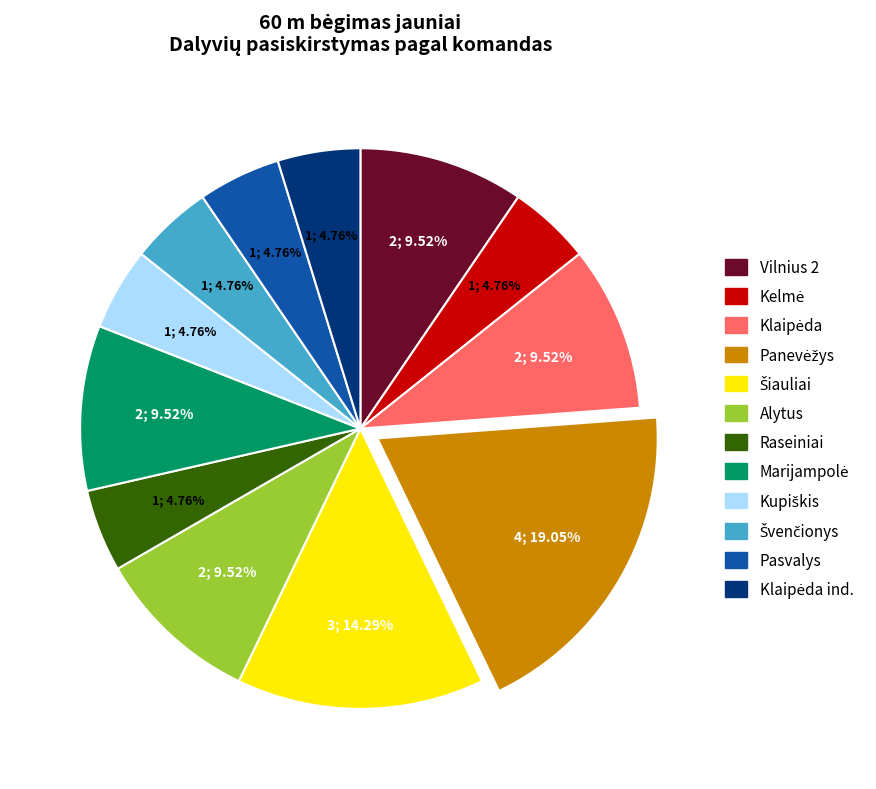

Does any single category account for the majority?

No